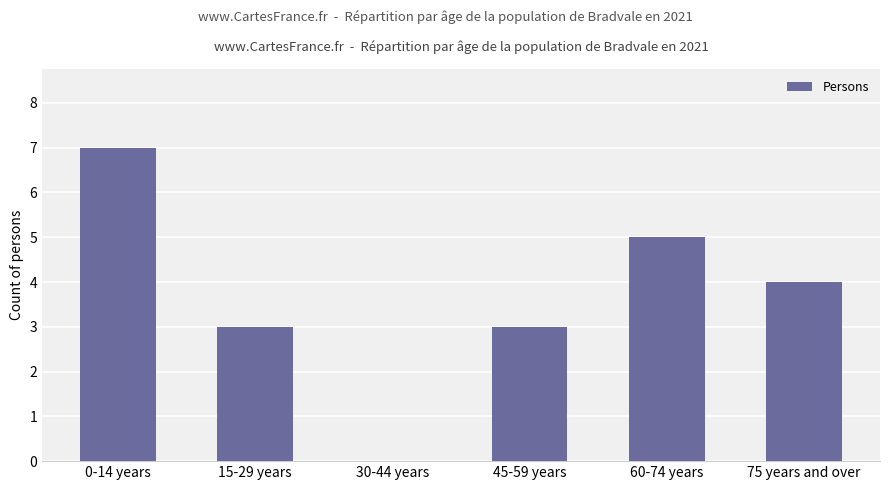

What is the average value?

4